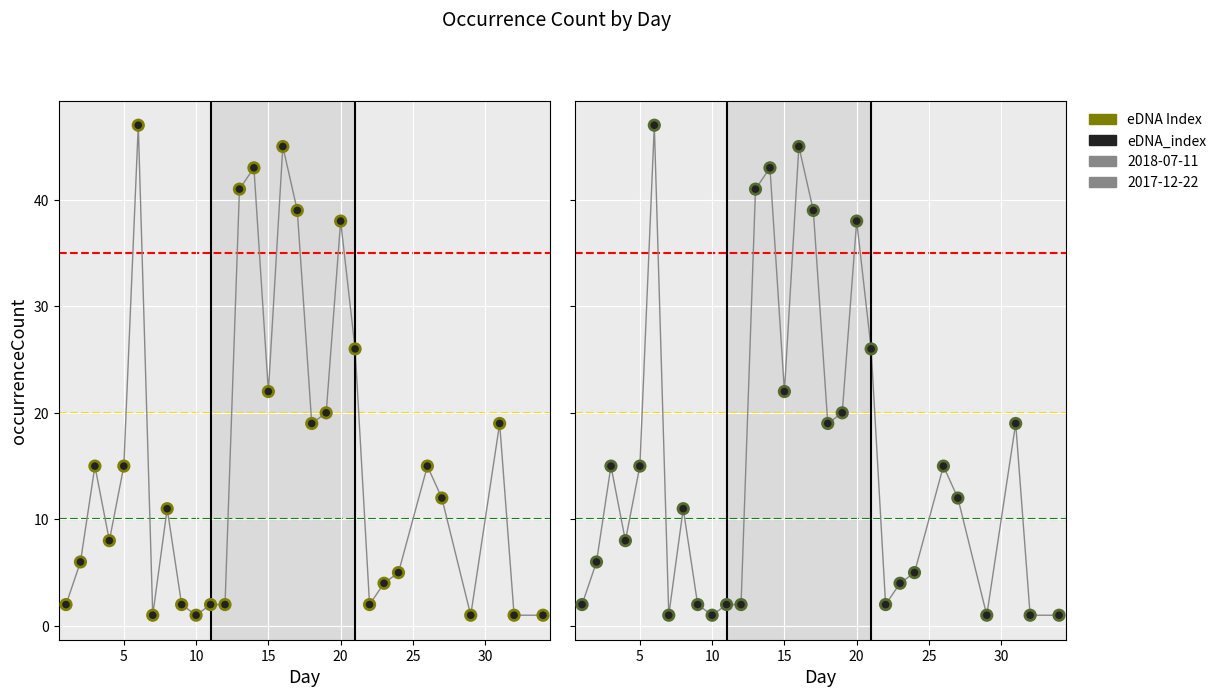

What are all the series names shown in the legend?

eDNA Index (2018-07-11), eDNA_index (2018-07-11), eDNA Index (2017-12-22), eDNA_index (2017-12-22)